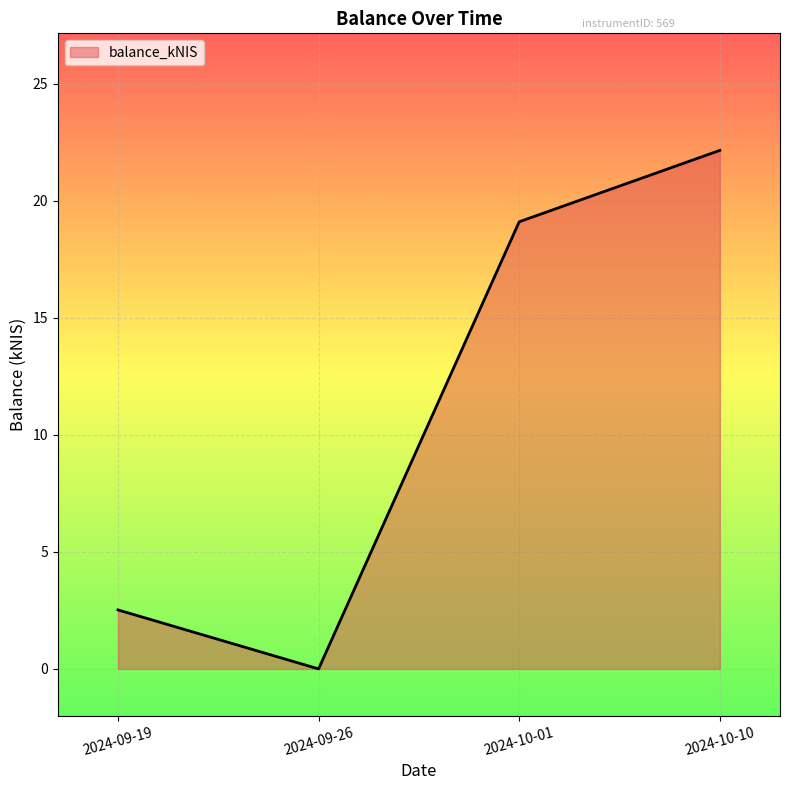

Is it true that the value at 2024-09-26 is -7.1?

False